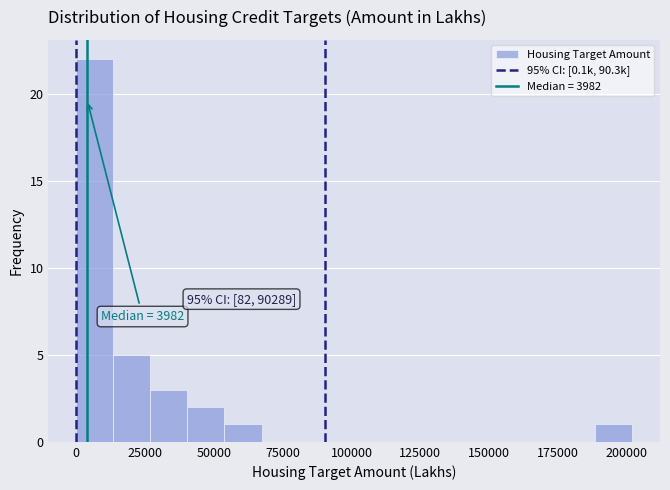

Around what value on the x-axis is the tallest bar? Give the approximate position of its centre, as read against the axis.

5000